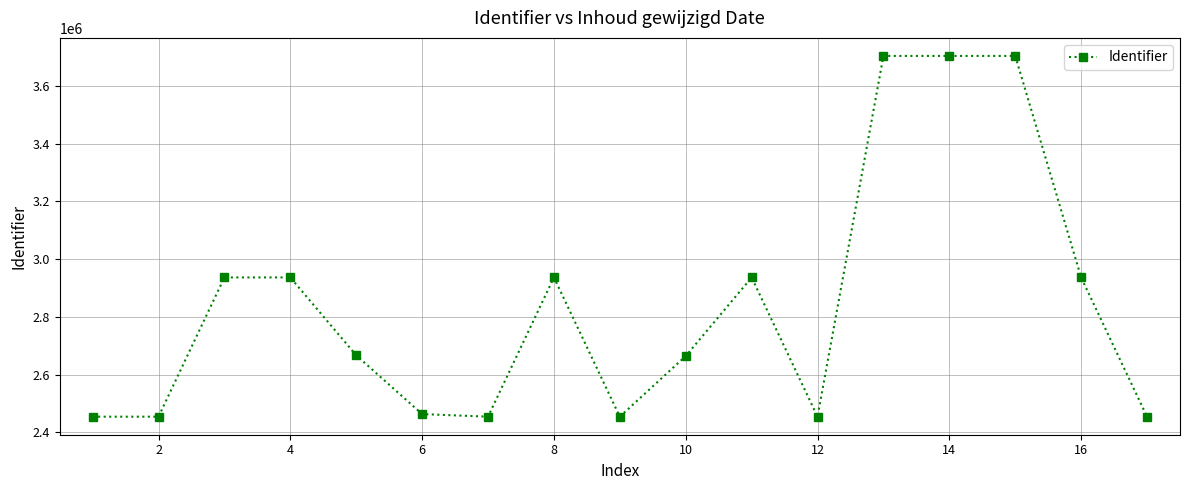

True or false: the data has more than 0 interior local peaks.

True